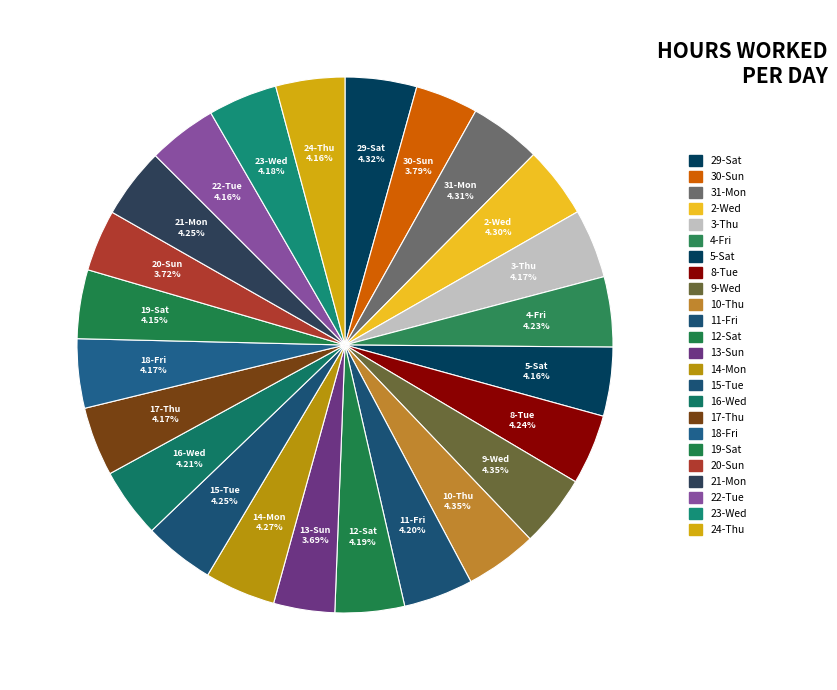

How many slices are in this pie chart?

24